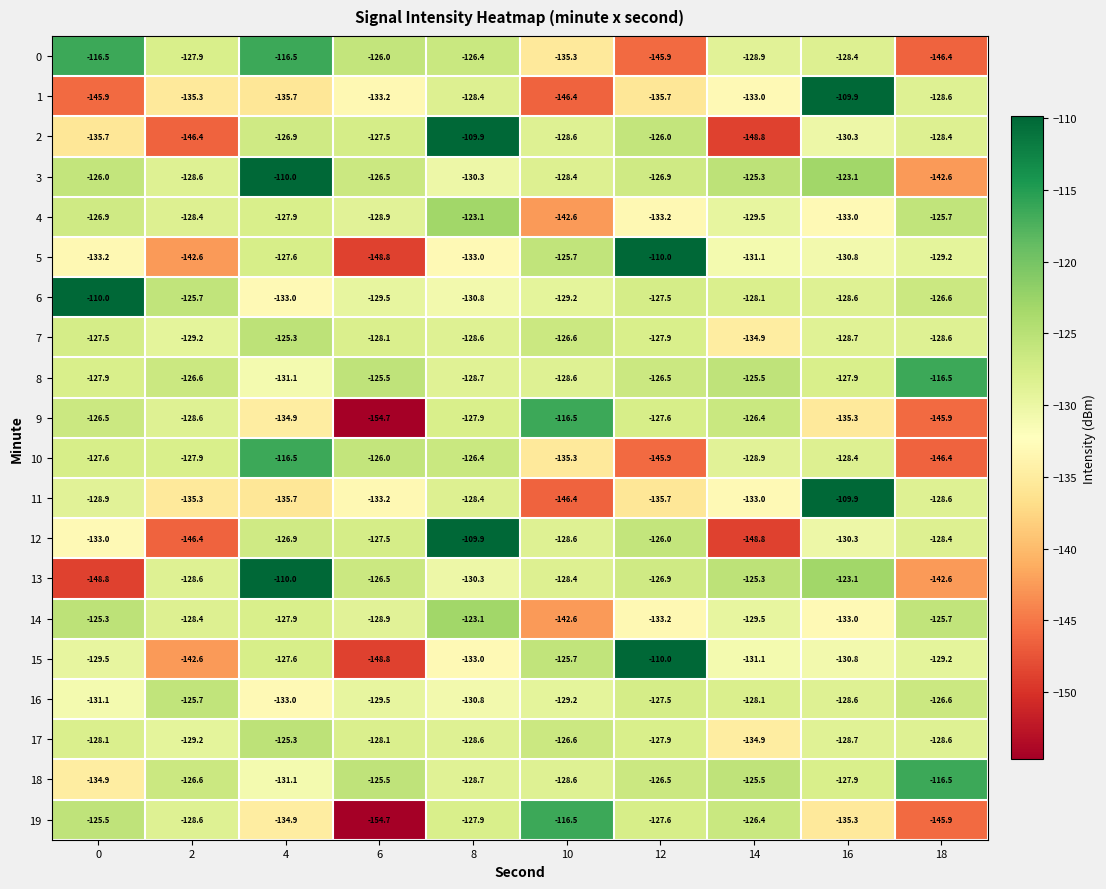

How many values in the 7 series are below -128?

6